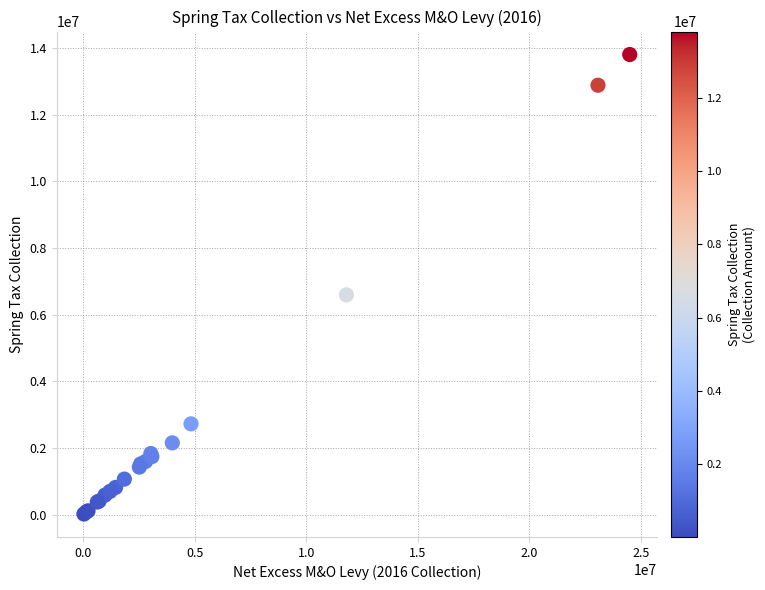

What Y value in the scatter plot is closest to 6911842?

6593159.0